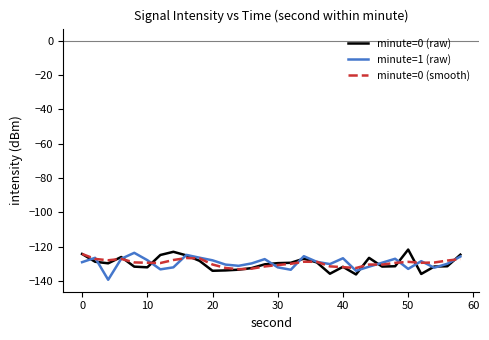

What is the highest value of the minute=0 (raw) series?

-121.7